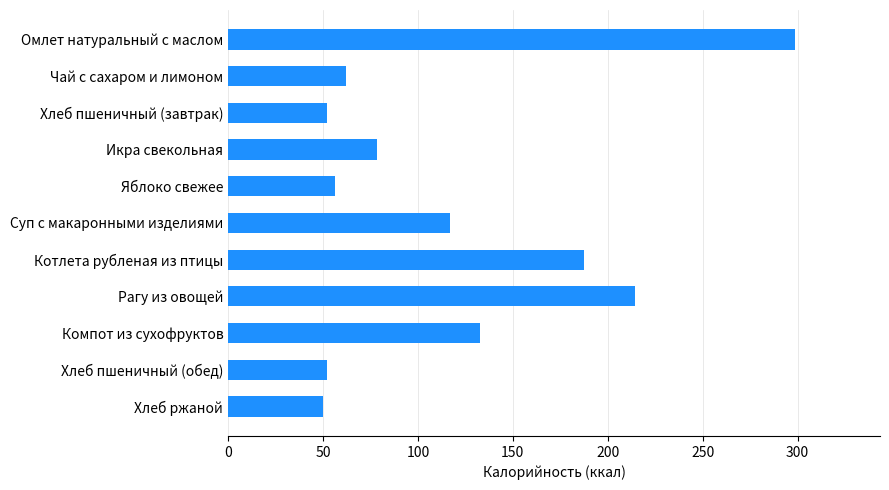

Count the number of values greater than 78.

6